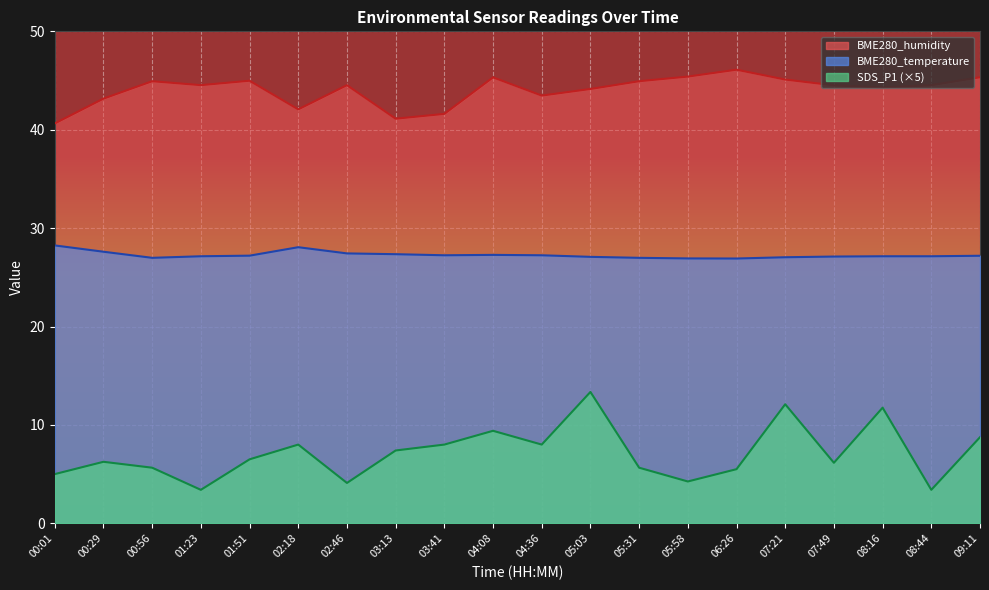

How many interior local peaks does the BME280_temperature series have?

2